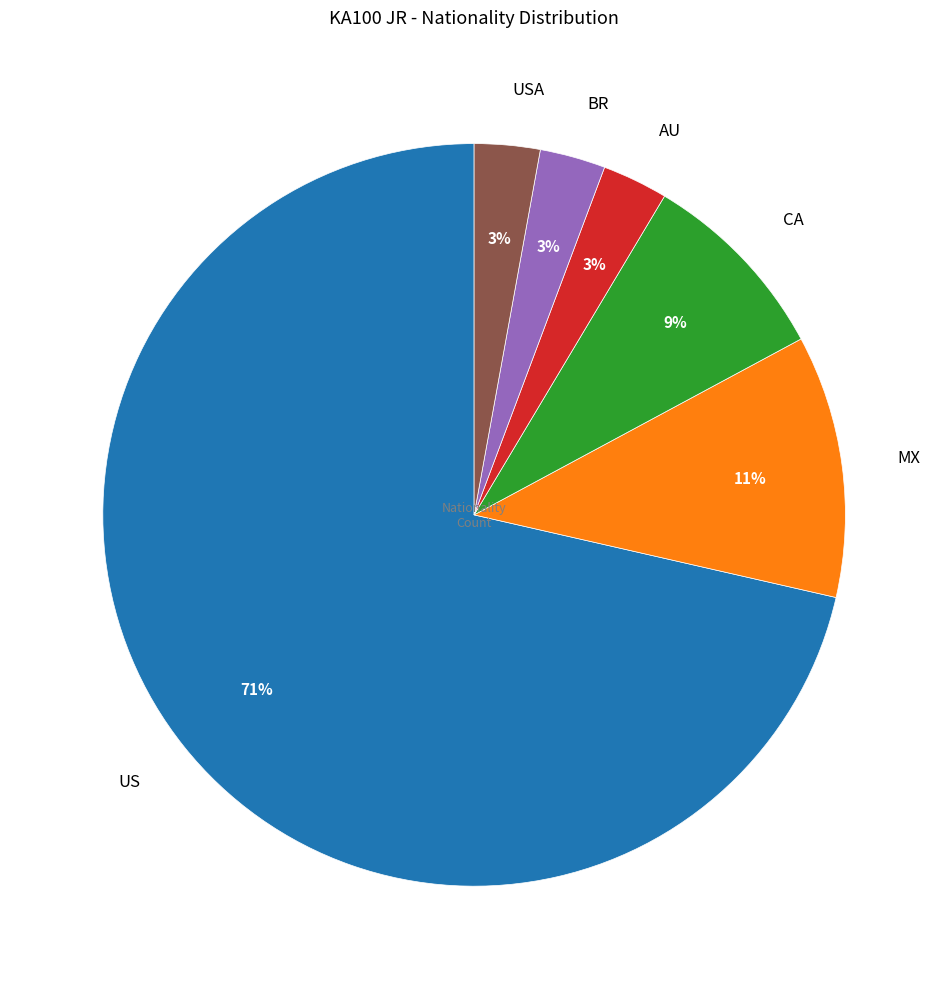

Is it true that US is 65% of the pie?

False